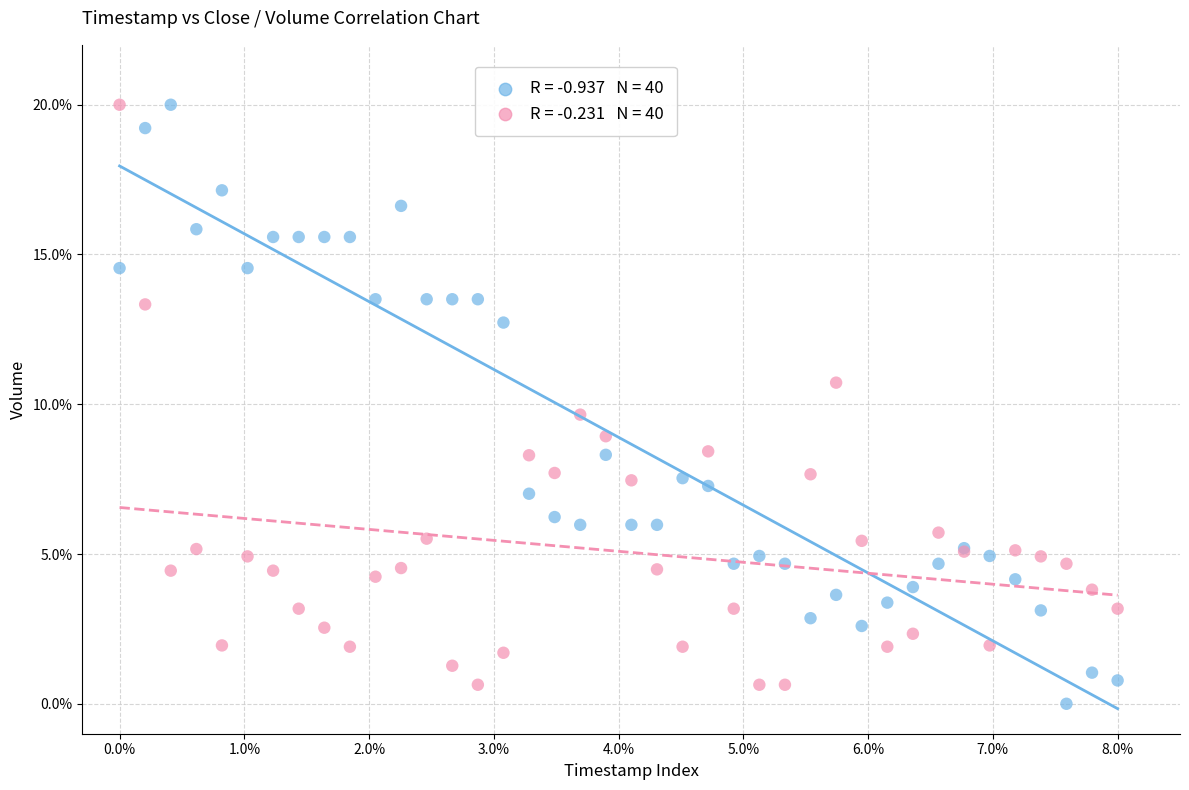

Across all series, what Y value is closest to 10?

9.7